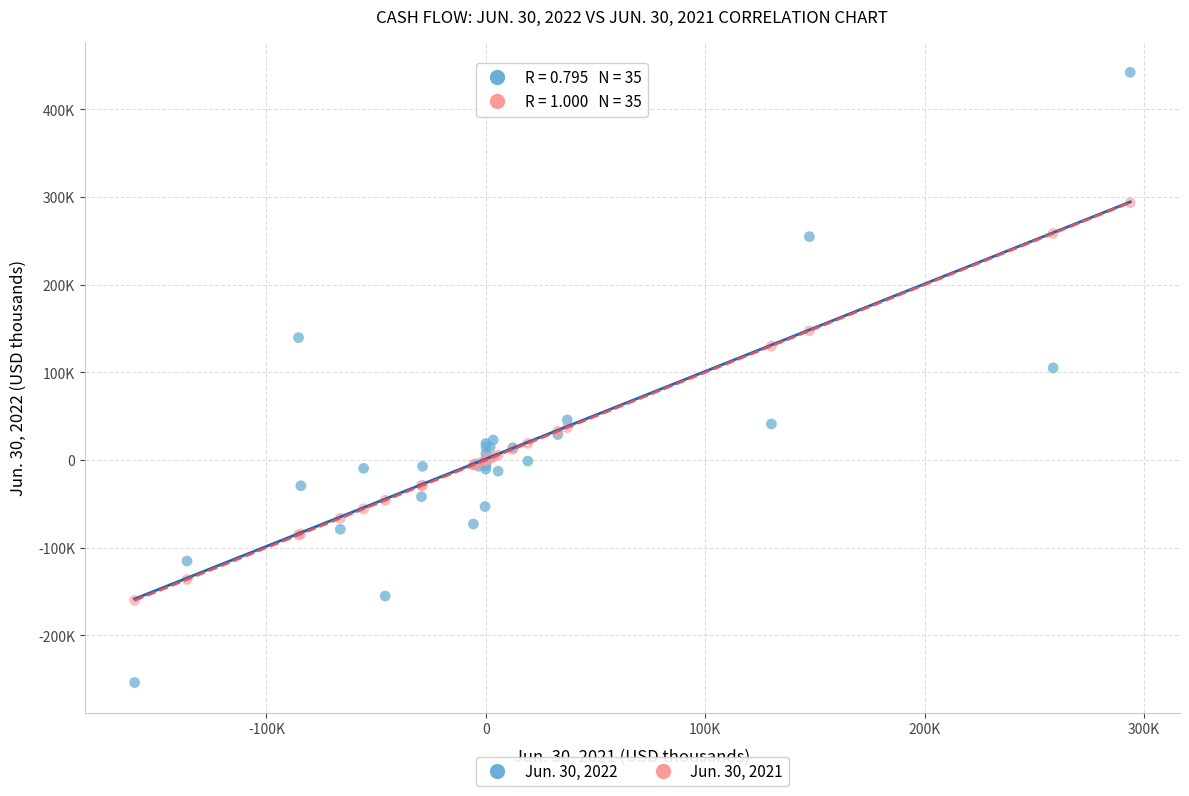

Which series has the widest spread of Y values?

Jun. 30, 2022